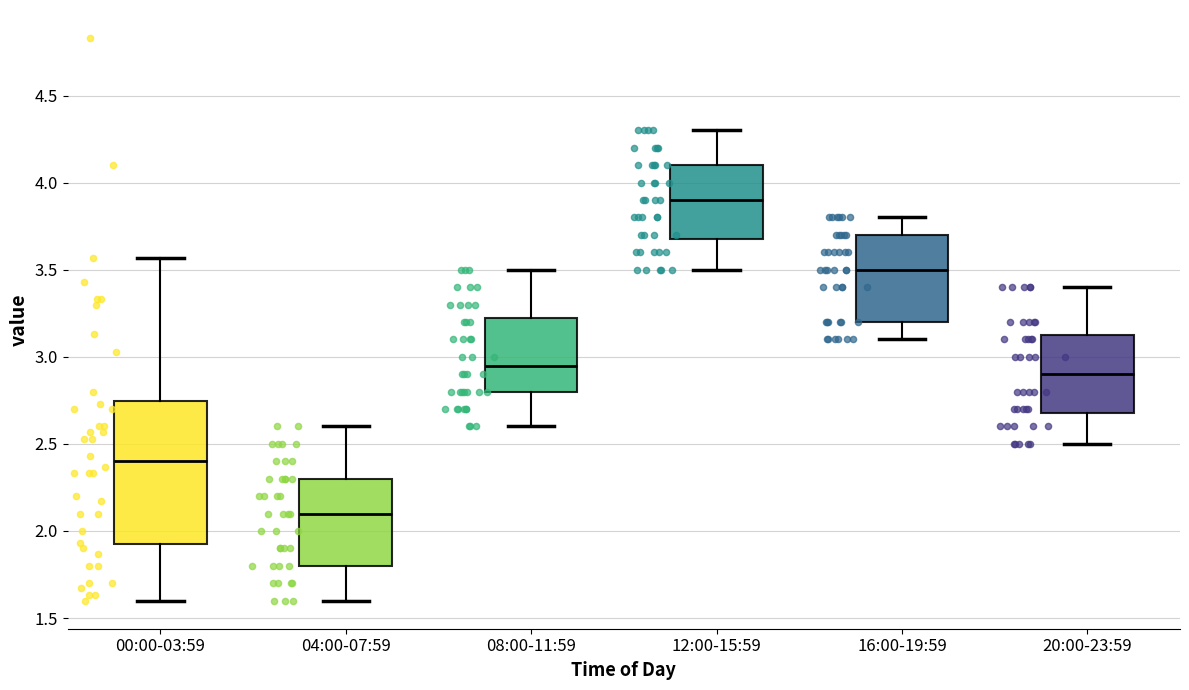

Where does the lower whisker of the box for 00:00-03:59 end on the y-axis? The values are not printed on the chart, so give them approximately, as read against the axis.

1.60